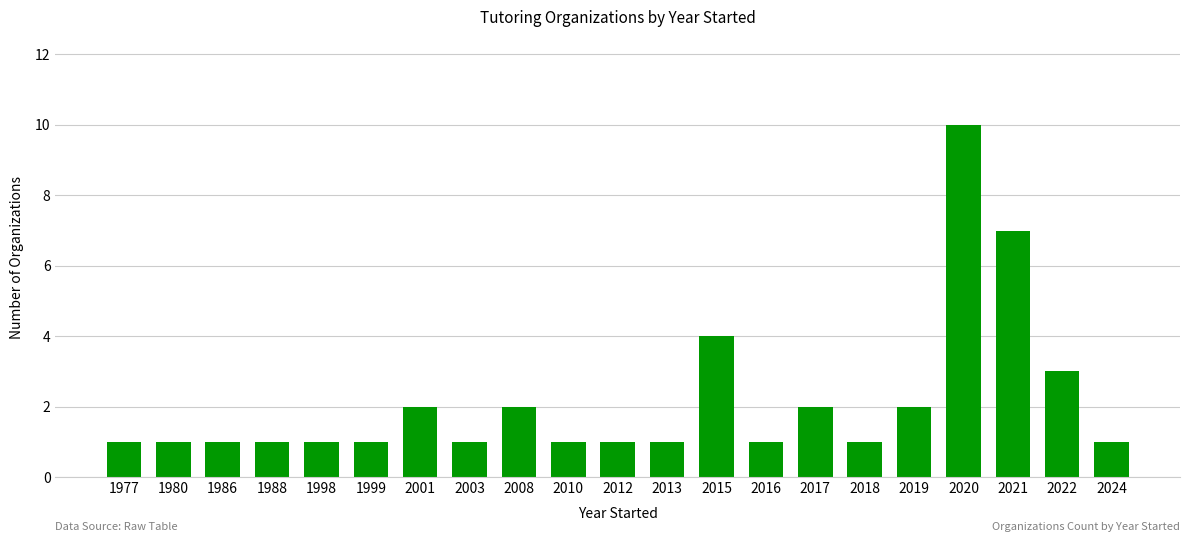

What is the difference between the maximum and second lowest values?

9